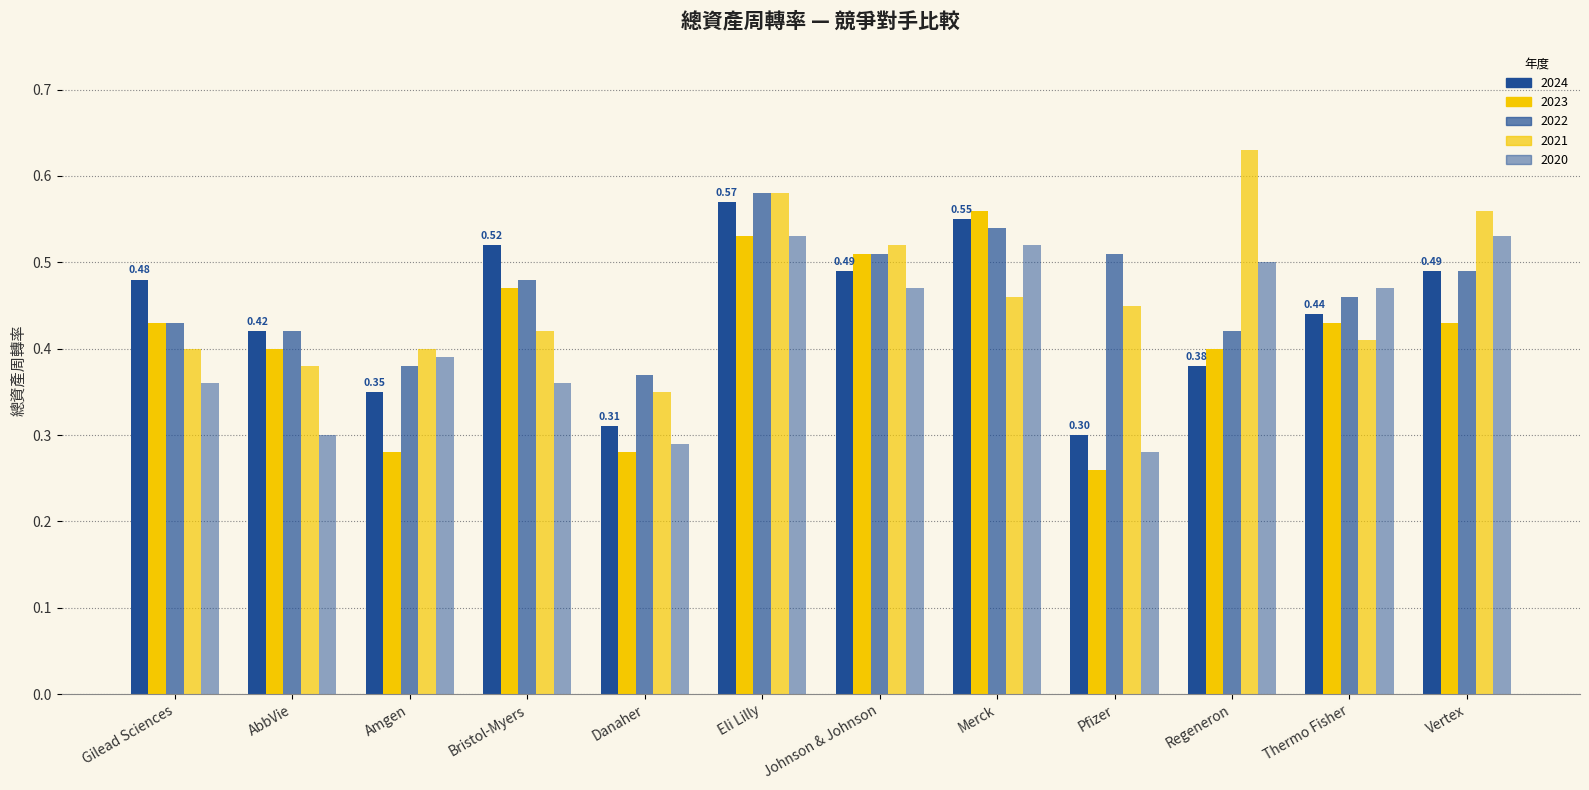

At which category is the sum across all series the highest?

Eli Lilly